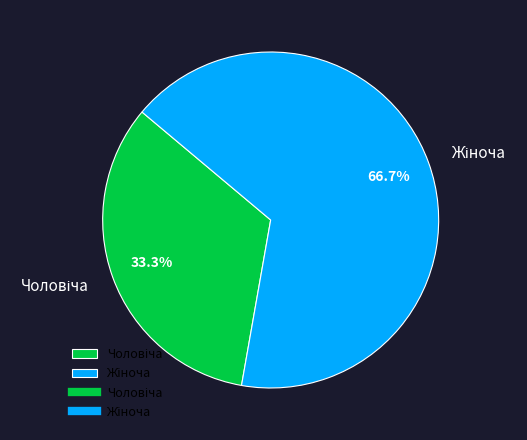

How many slices are in this pie chart?

2